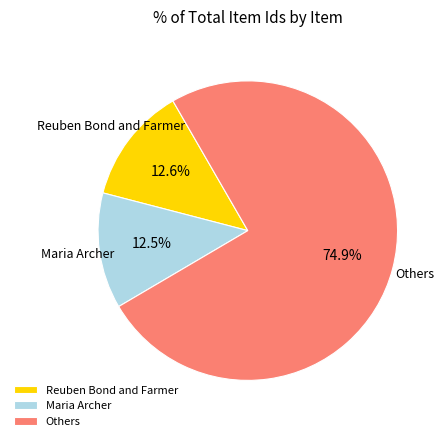

What is the total percentage of Others and Reuben Bond and Farmer?

87.5%